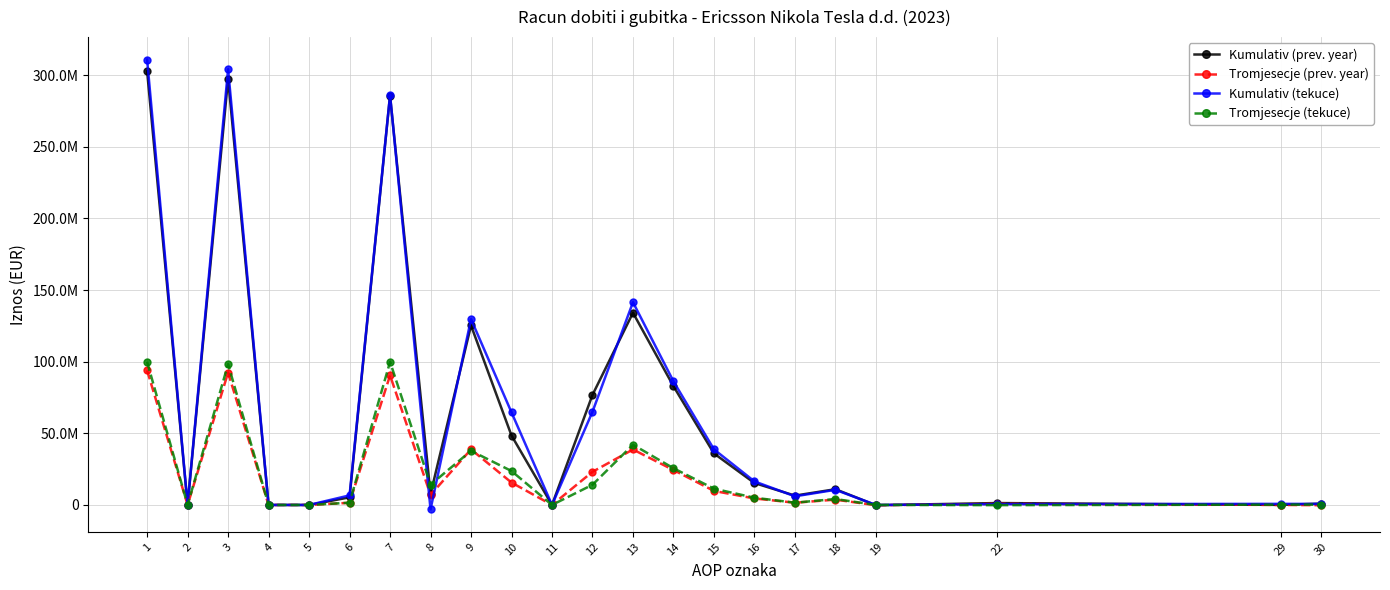

Does the chart have visible grid lines?

Yes